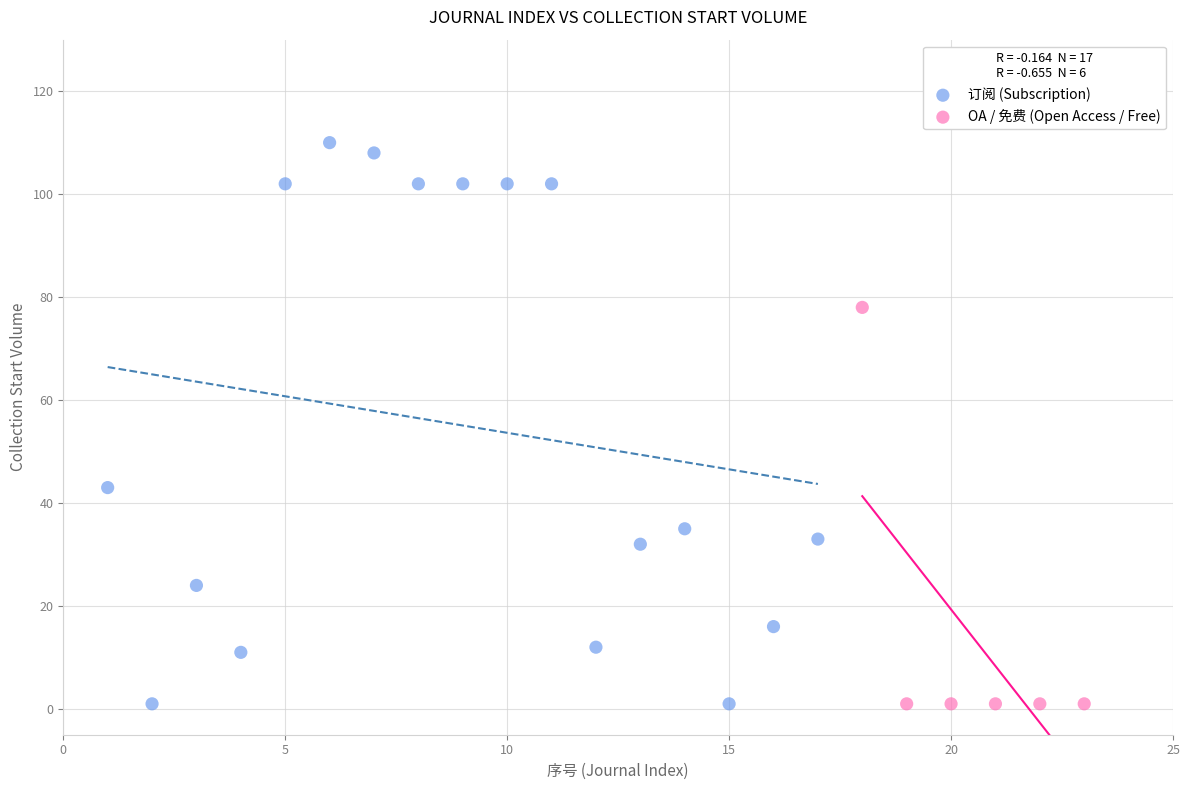

Which series reaches the maximum Y coordinate?

订阅 (Subscription)